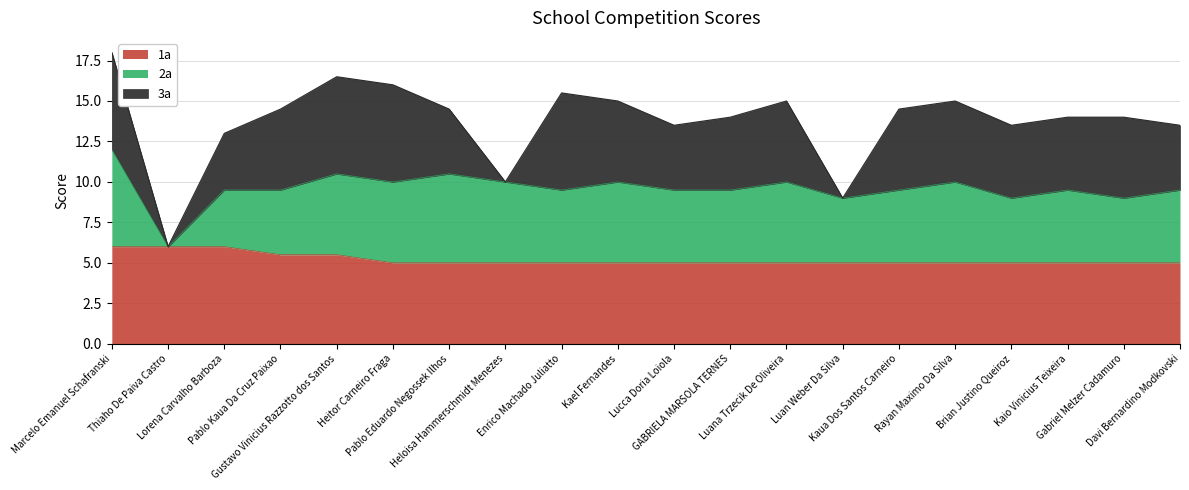

What is the total value across all series at Enrico Machado Juliatto?

15.5